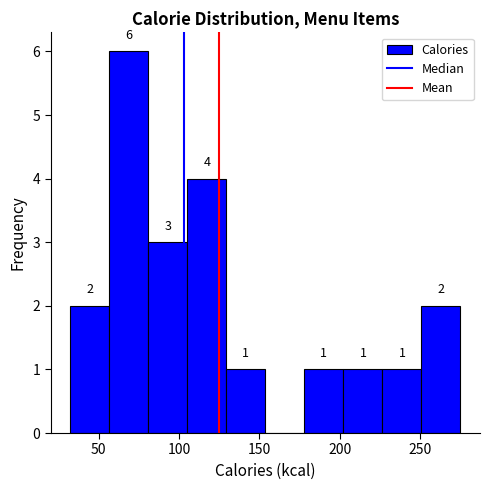

Over which range of the x-axis is the bar tallest?

55 to 80